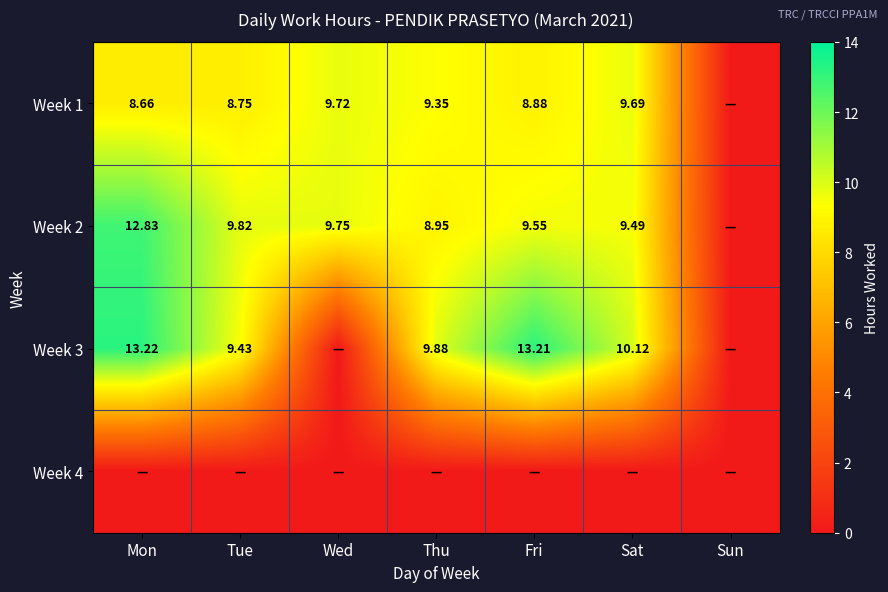

How many series are shown in this chart?

4